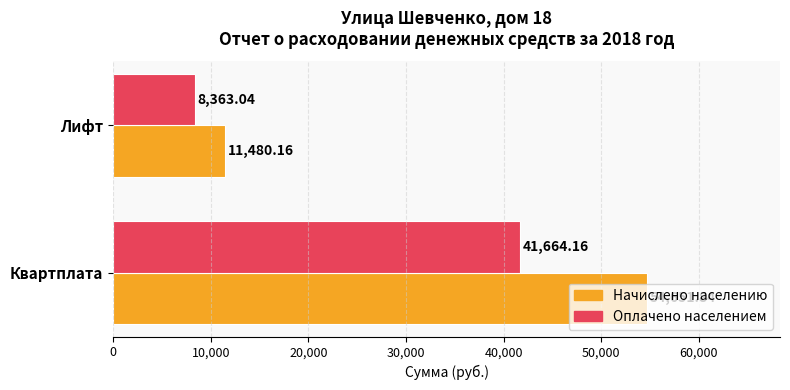

At which label does Начислено населению reach its minimum?

Лифт